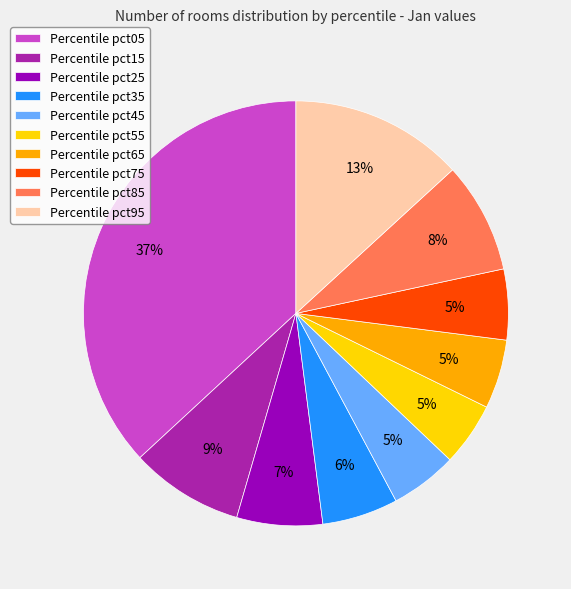

The Percentile pct35 slice represents 14% of the pie. True or false?

False